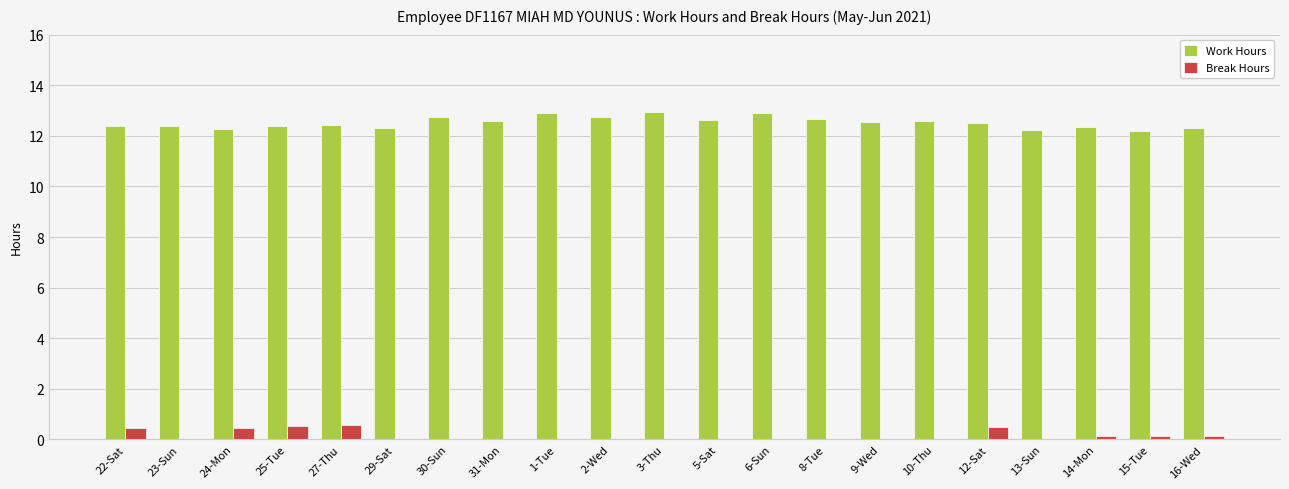

What is the sum of all Work Hours values?

262.9